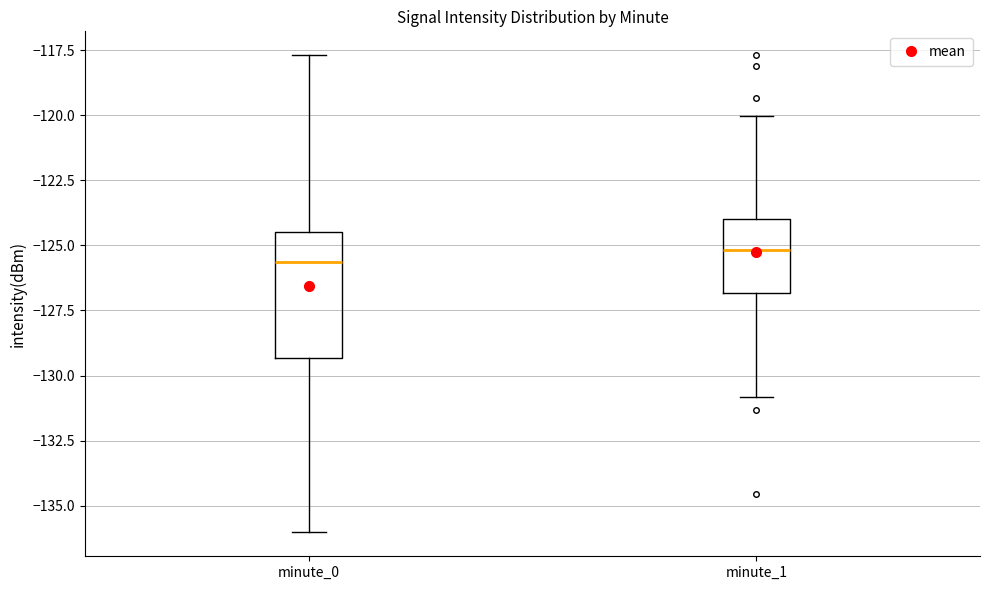

Reading left to right, read every box against the y-axis: the position of its median line, the range the box covers, and the ends of its whiskers. The values are not printed on the chart, so give them approximately, as read against the axis.

minute_0: median -125.5, box -129.5 to -124.5, whiskers -136.0 to -117.5
minute_1: median -125.0, box -127.0 to -124.0, whiskers -131.0 to -120.0